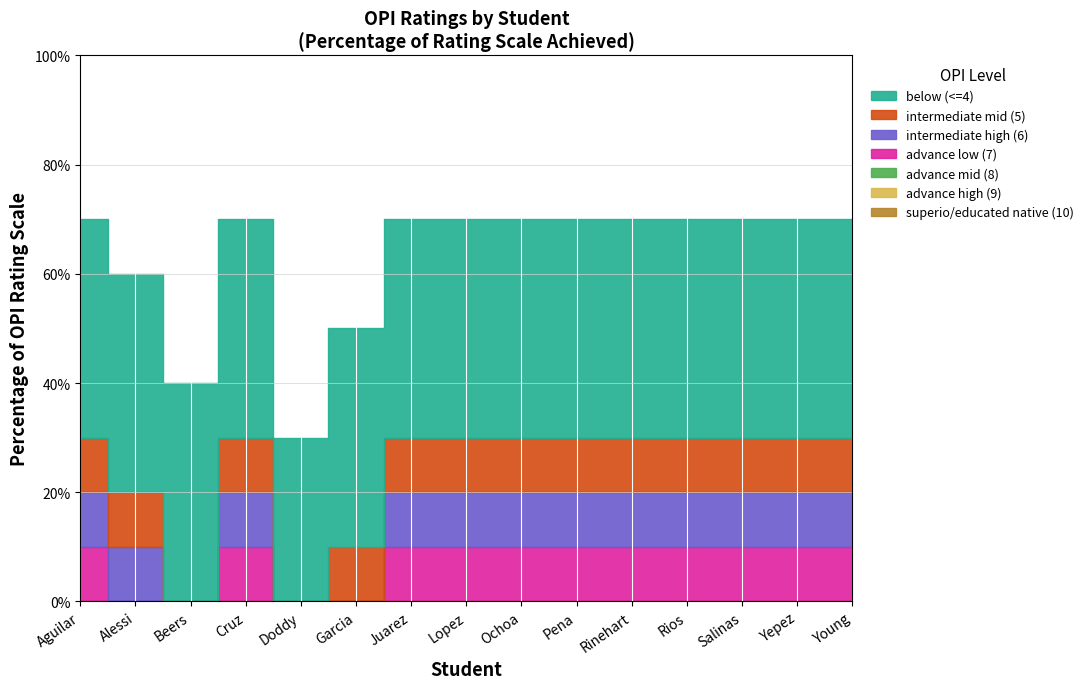

Which category has the lowest value across all series?

Doddy